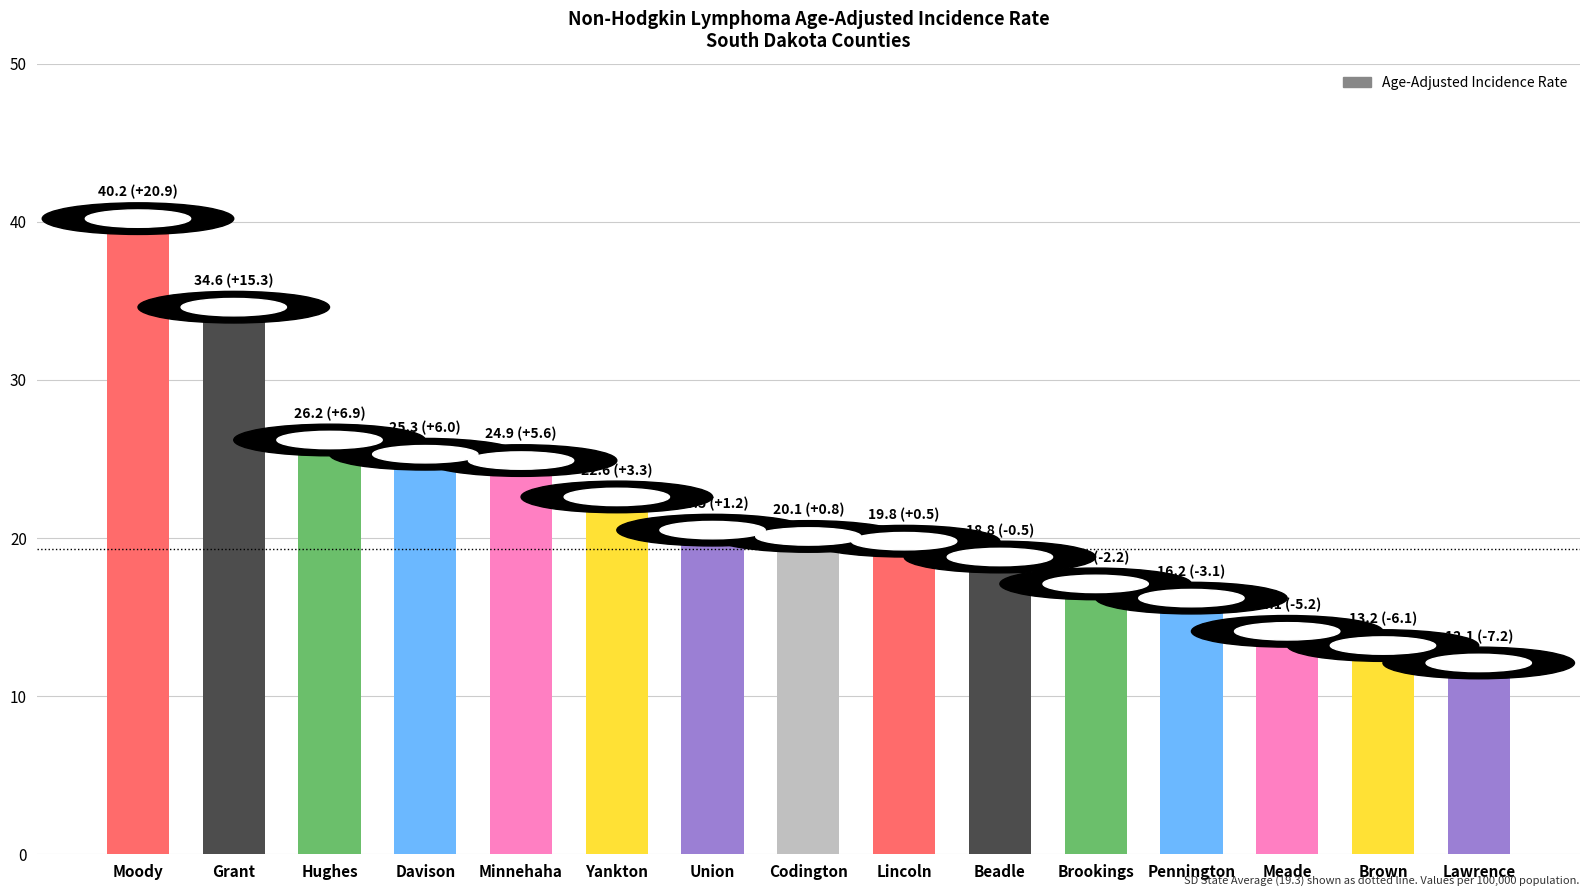

What is the greatest value displayed?

40.2